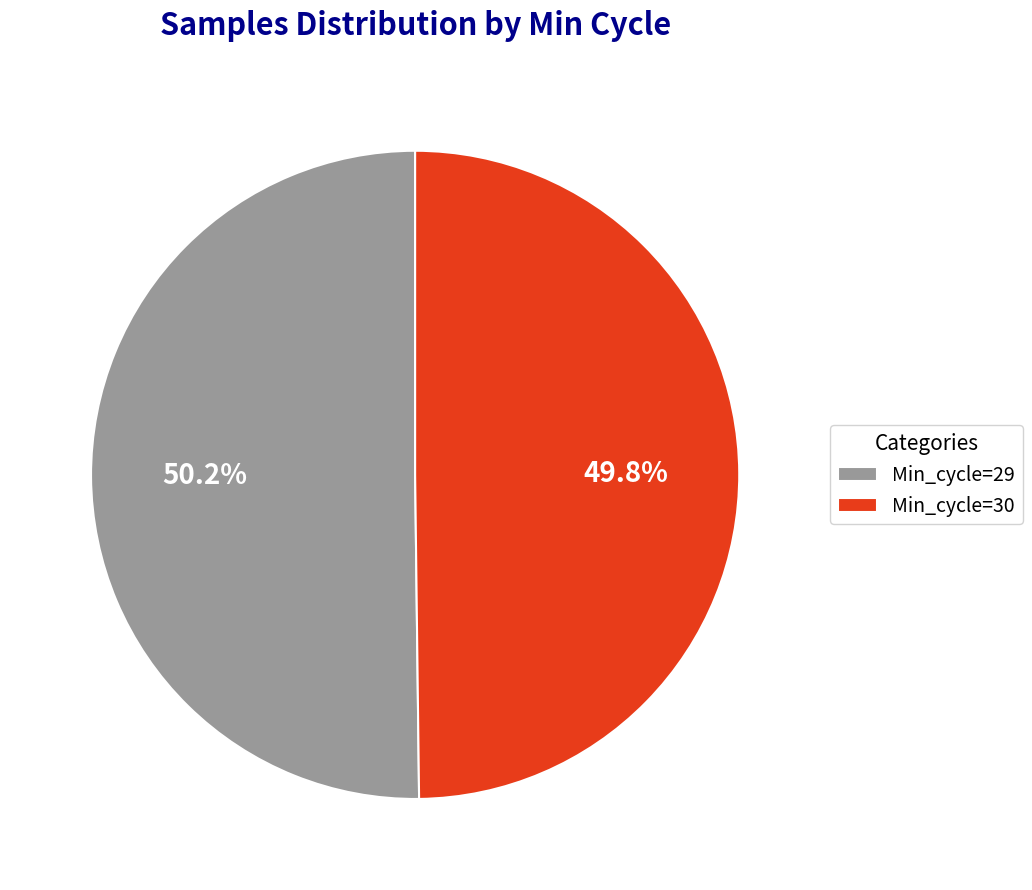

Approximately how many times larger is the value at Min_cycle=29 compared to Min_cycle=30?

1.0